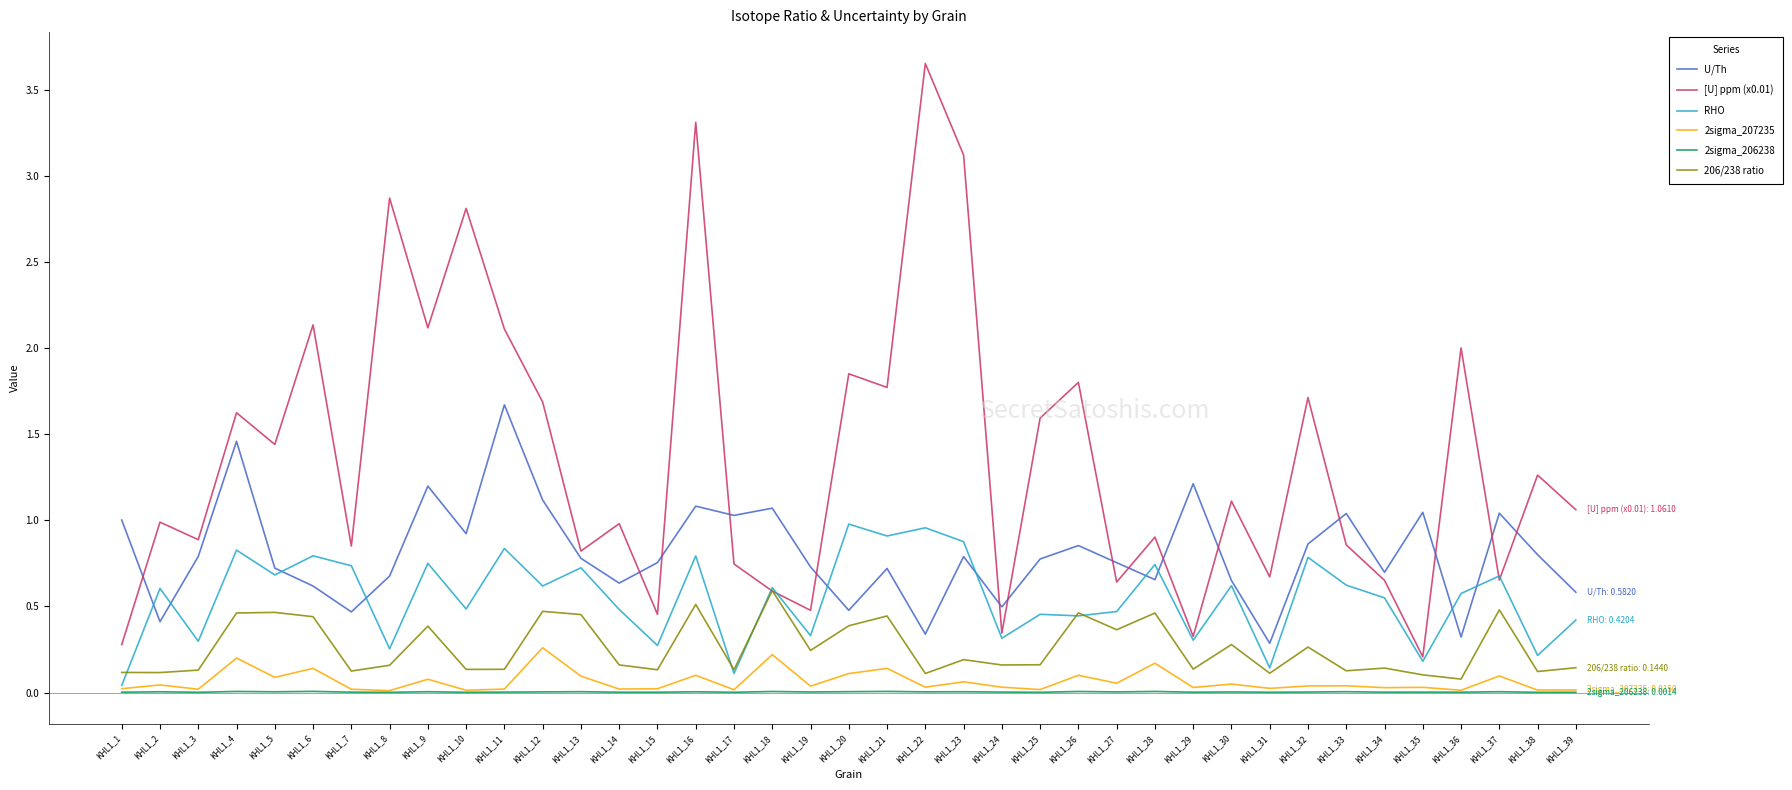

True or false: 206/238 ratio and 2sigma_207235 intersect in this chart.

False